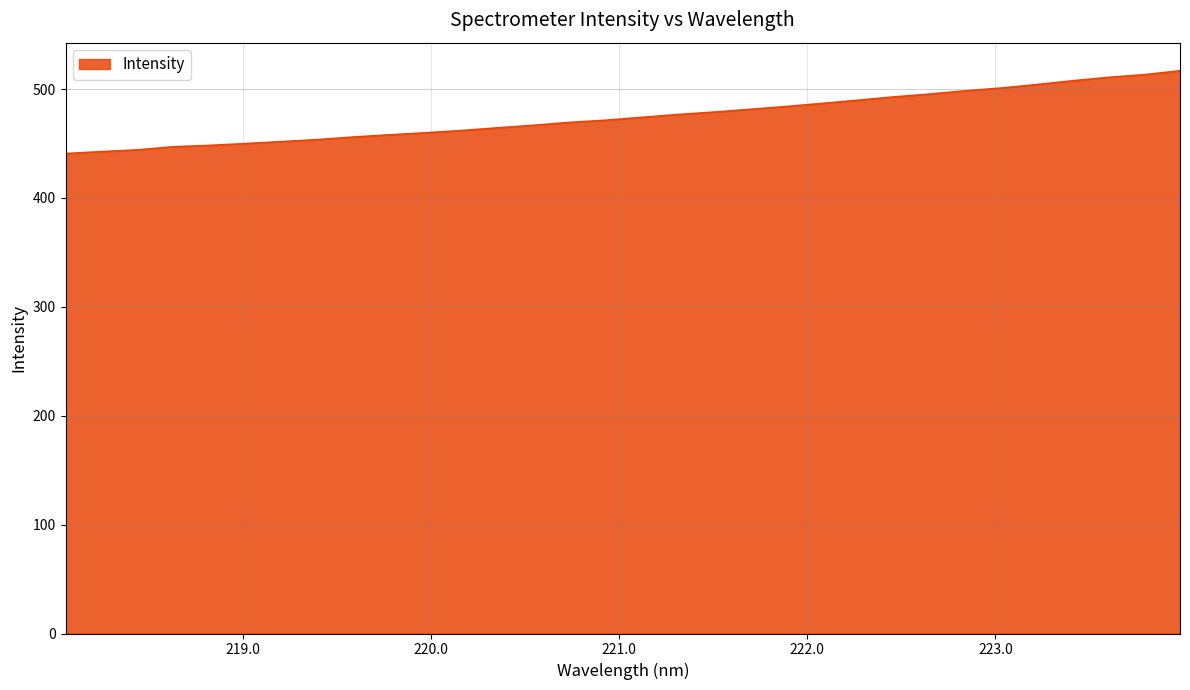

What is the difference between the maximum and minimum values?

76.0